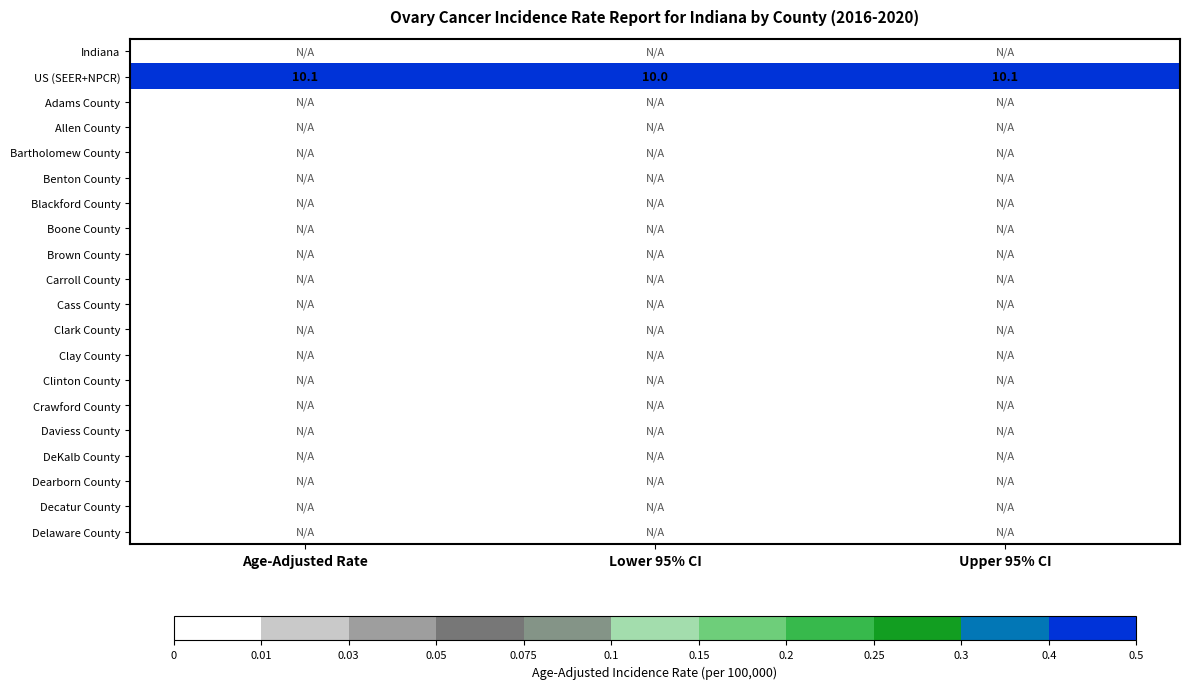

What is the average value of the US (SEER+NPCR) series?

10.1